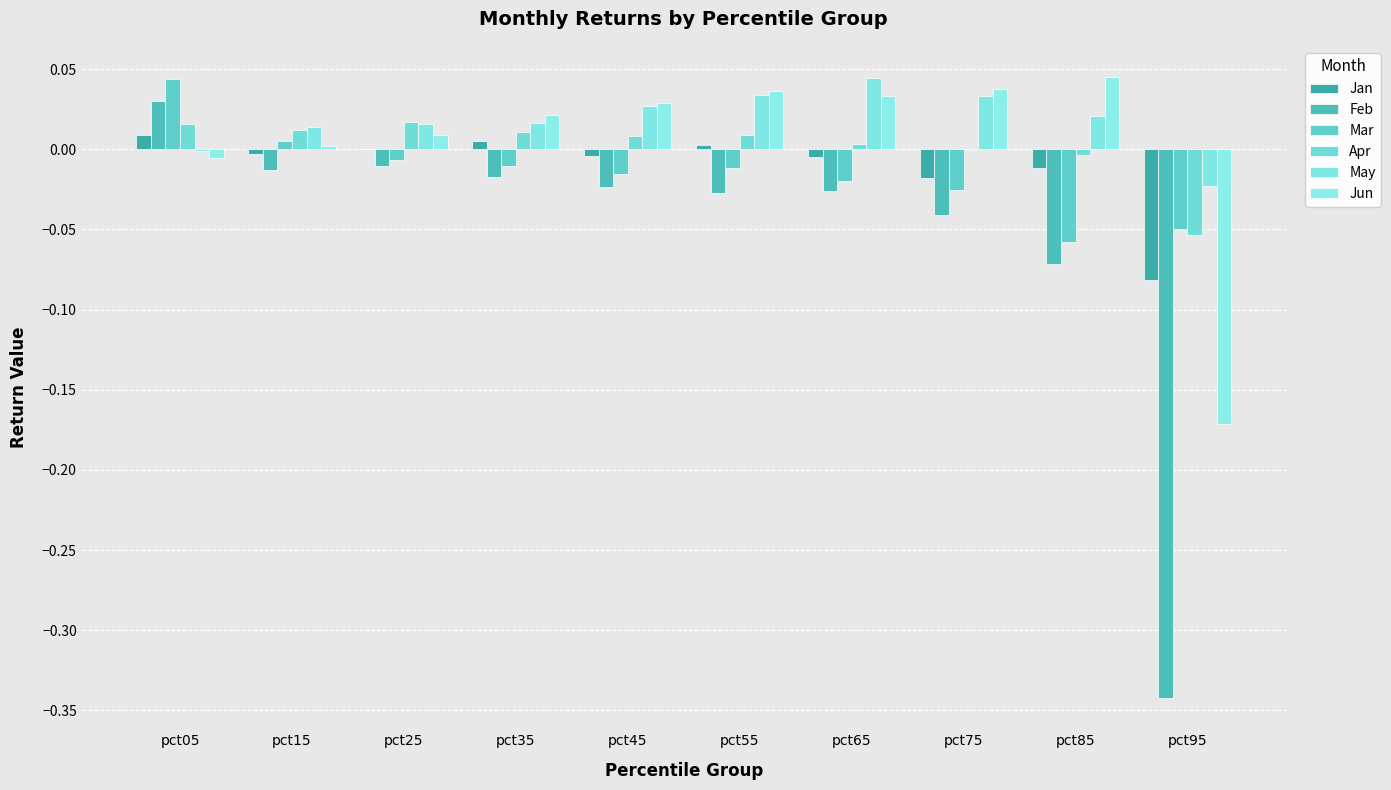

The Mar series shows -0.0 at pct35. True or false?

False